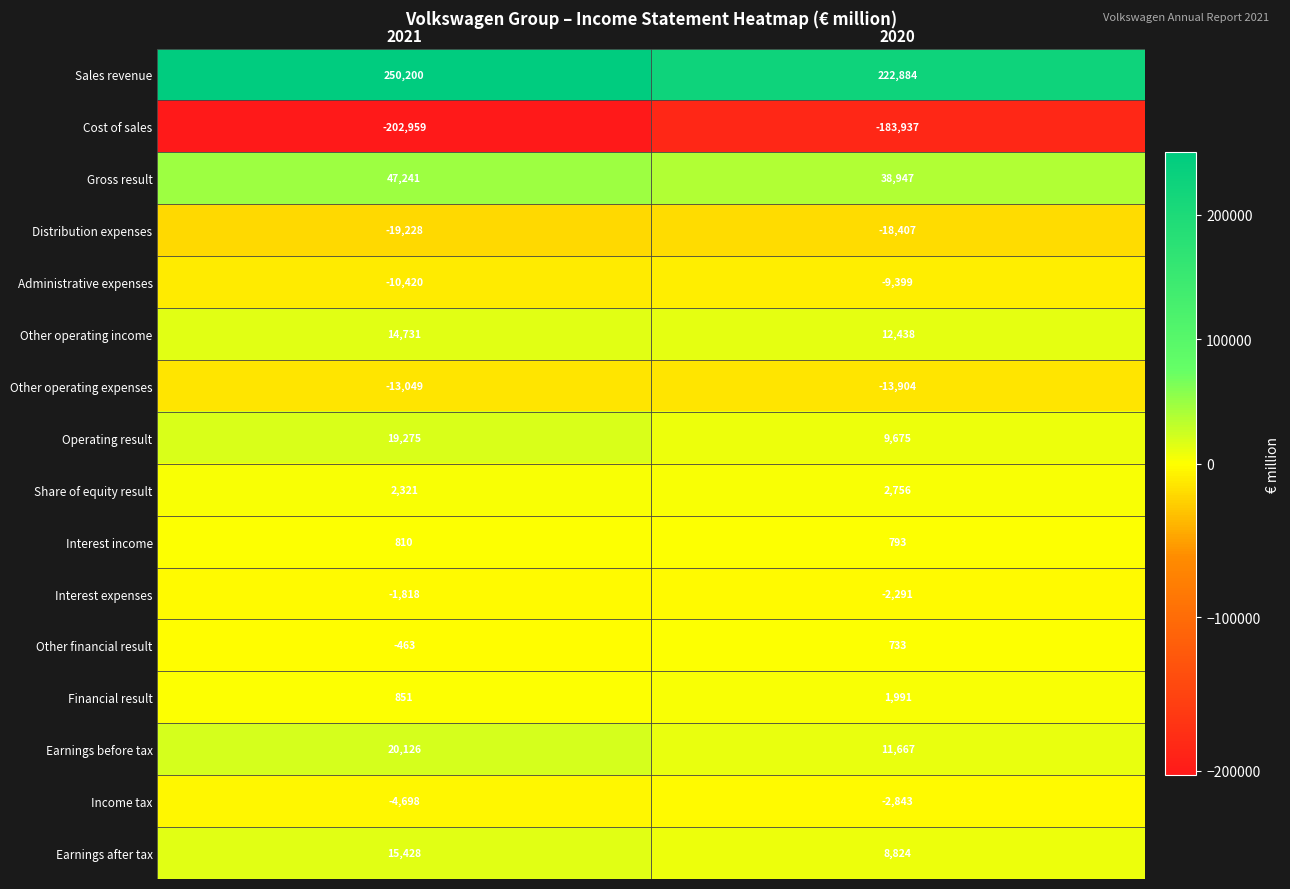

How many data points does each series have?

2